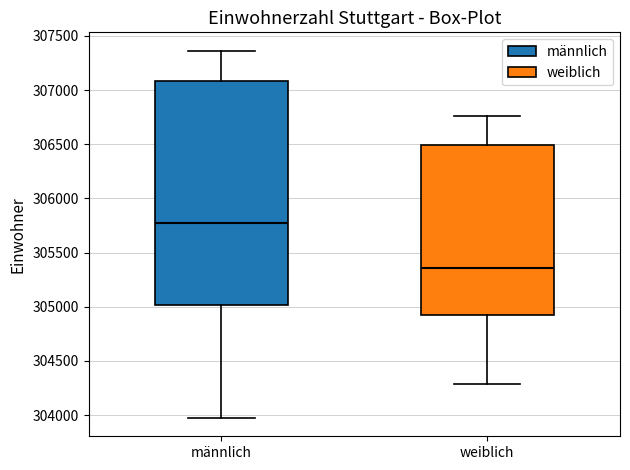

Where is the lower edge of the box for weiblich on the y-axis? The values are not printed on the chart, so give them approximately, as read against the axis.

304900